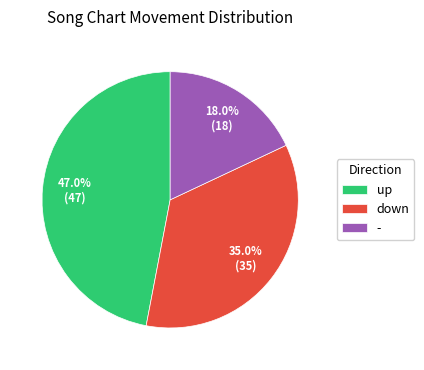

Rank the categories by value from lowest to highest.

-, down, up